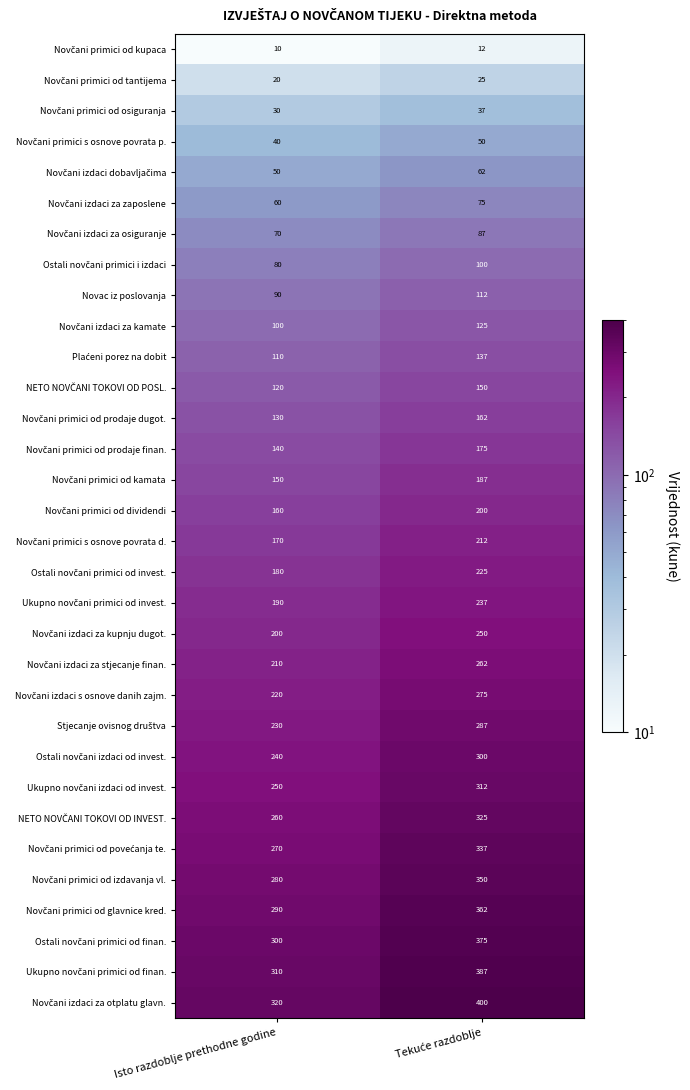

What is the spread (max minus min) of values at Isto razdoblje prethodne godine?

310